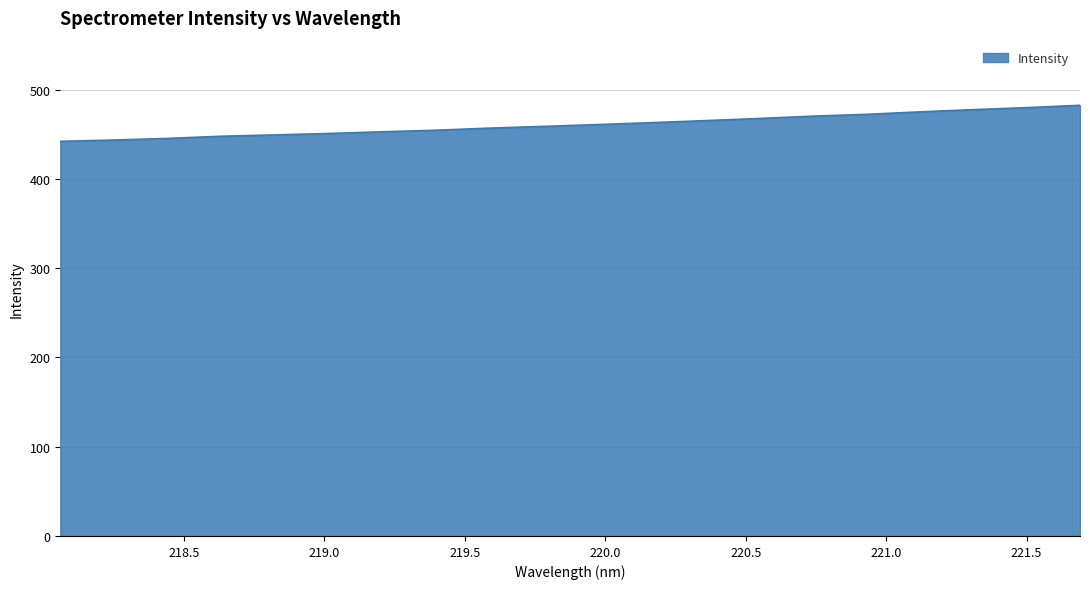

What is the minimum value shown in the chart?

442.1